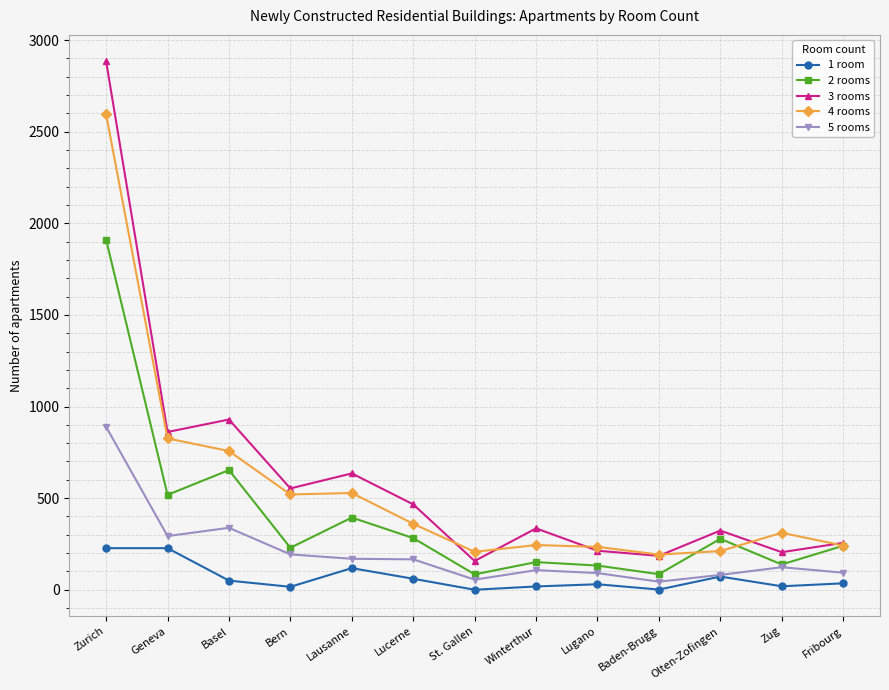

True or false: 3 rooms and 1 room intersect in this chart.

False